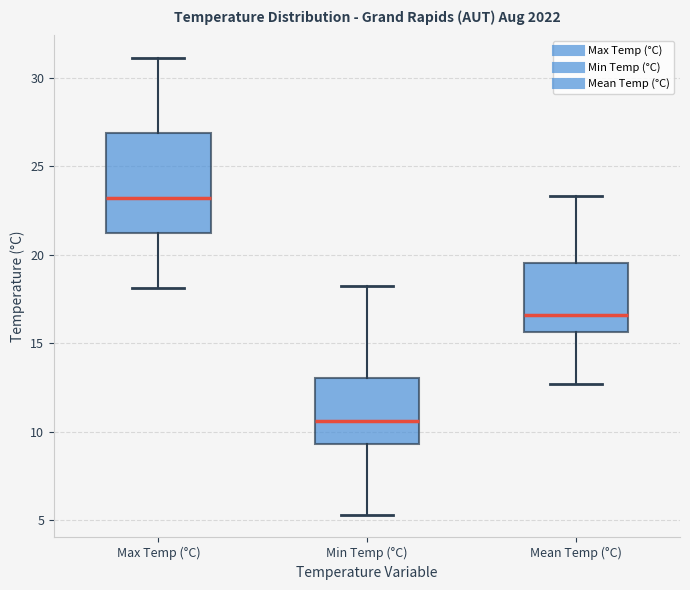

Reading left to right, read every box against the y-axis: the position of its median line, the range the box covers, and the ends of its whiskers. The values are not printed on the chart, so give them approximately, as read against the axis.

Max Temp (°C): median 23.0, box 21.0 to 27.0, whiskers 18.0 to 31.0
Min Temp (°C): median 10.5, box 9.5 to 13.0, whiskers 5.5 to 18.0
Mean Temp (°C): median 16.5, box 15.5 to 19.5, whiskers 12.5 to 23.5